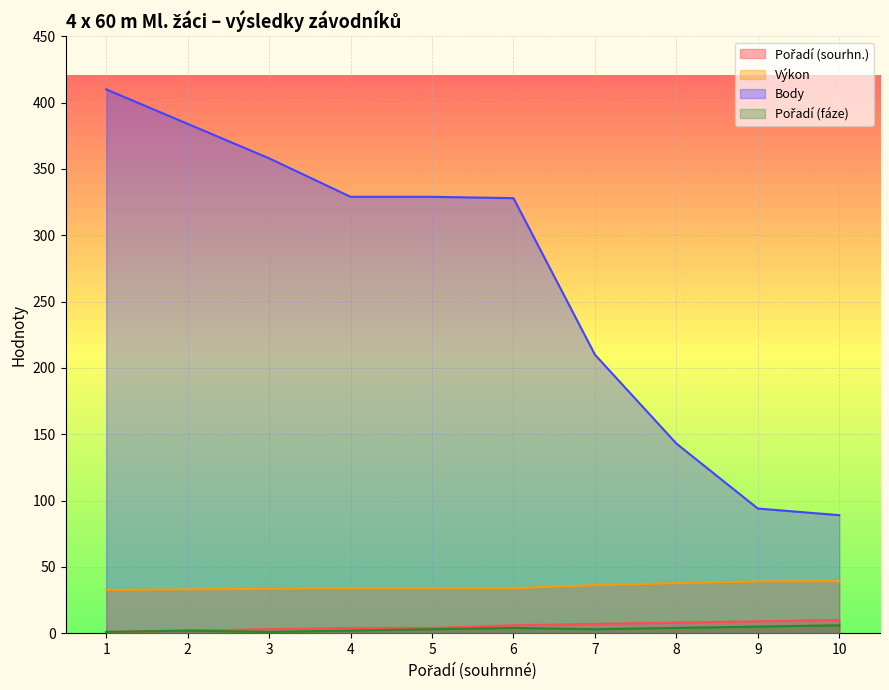

Reading right to left, what are all the values shown in this chart?

Pořadí (sourhn.): 10.0	9.0	8.0	7.0	6.0	4.0	4.0	3.0	2.0	1.0
Výkon: 39.2	39.1	37.8	36.2	34.0	34.0	34.0	33.5	33.1	32.6
Body: 89.0	94.0	143.0	210.0	328.0	329.0	329.0	358.0	384.0	410.0
Pořadí (fáze): 6.0	5.0	4.0	3.0	4.0	3.0	2.0	1.0	2.0	1.0